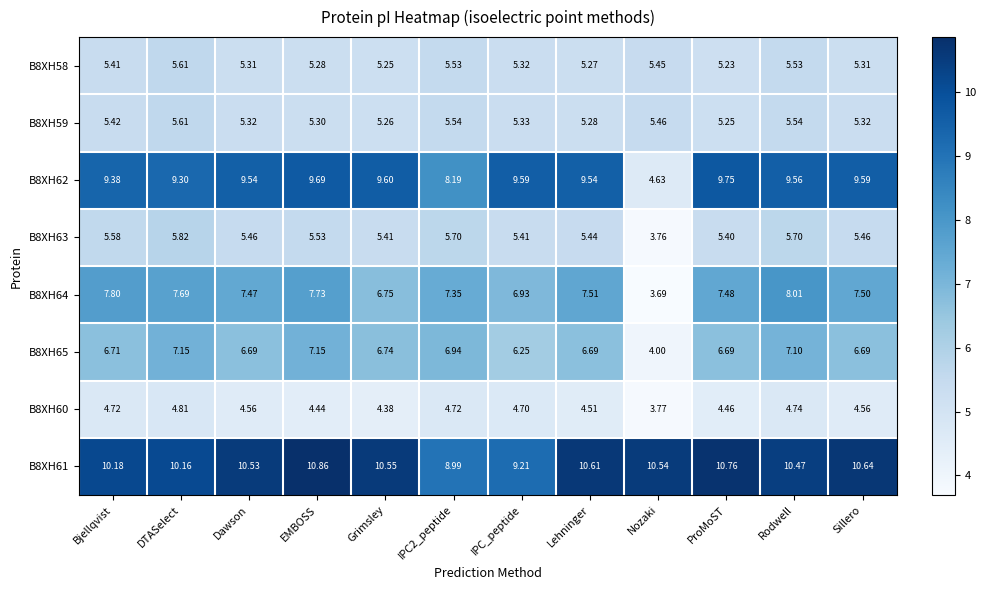

At which category does the chart reach its peak across all series?

EMBOSS